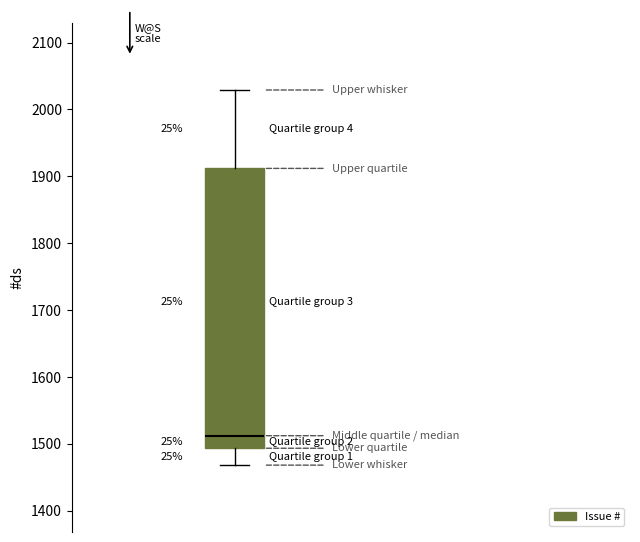

Where is the upper edge of the box on the y-axis? The values are not printed on the chart, so give them approximately, as read against the axis.

1910